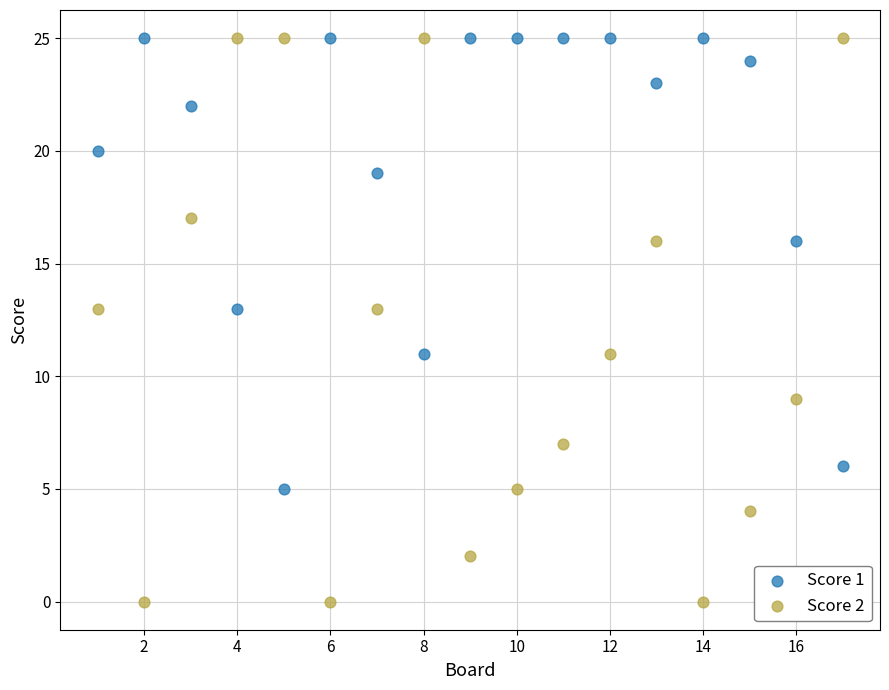

Across all data points, what is the range of X values (max minus min)?

16